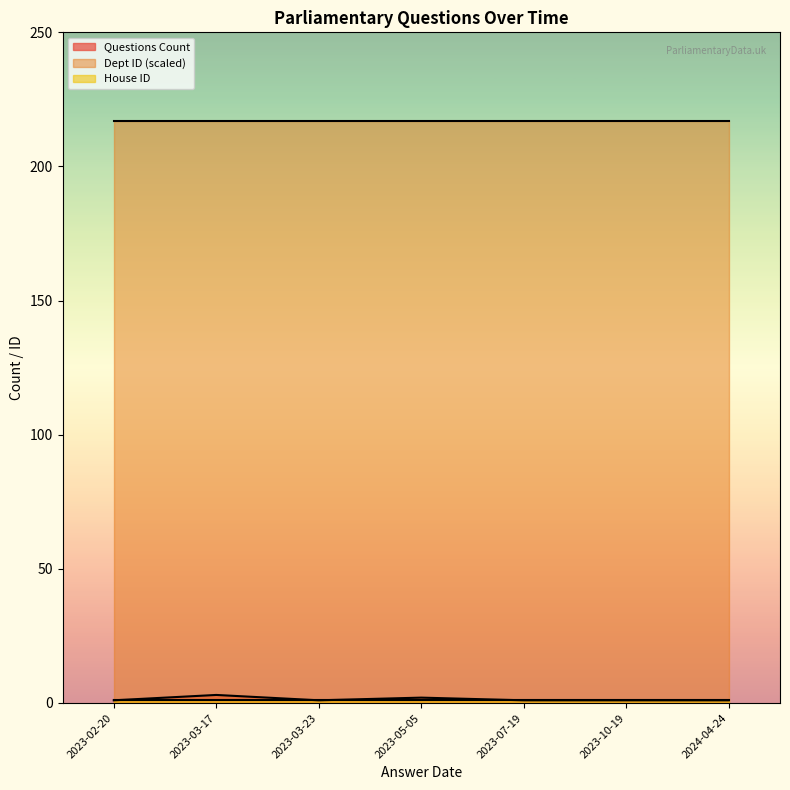

True or false: House ID and Questions Count intersect in this chart.

False